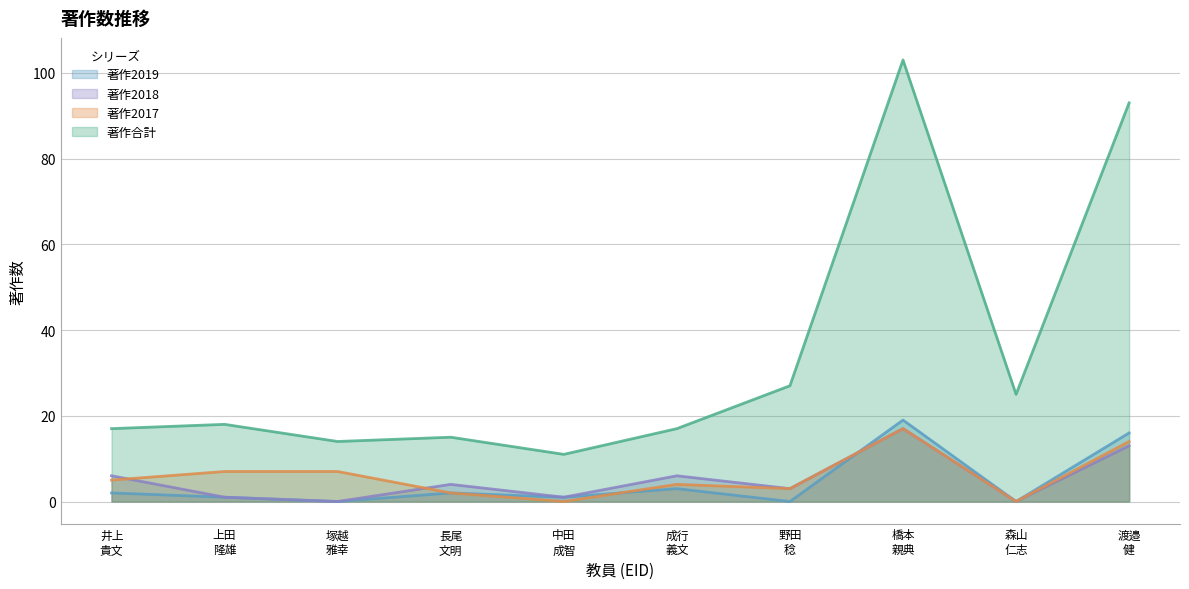

Which series has the widest spread of values?

著作合計